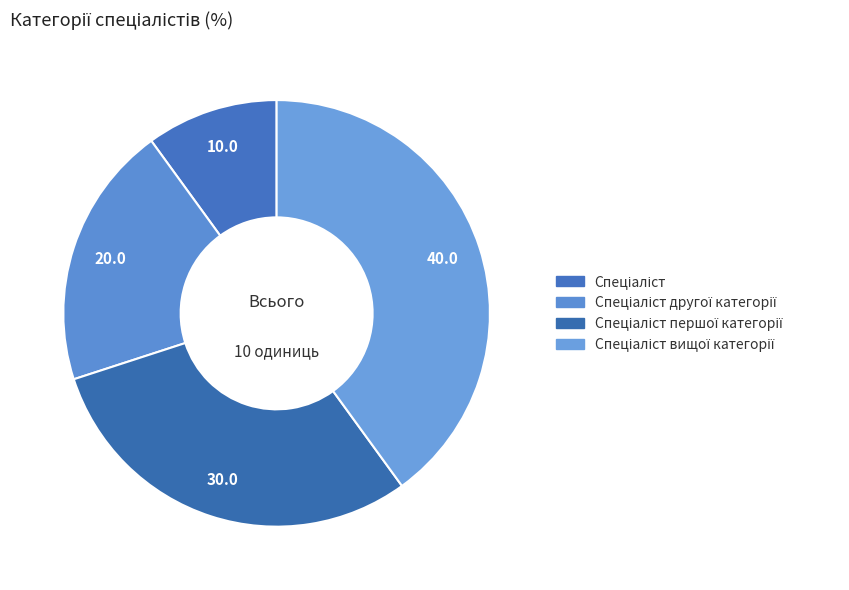

Which slice is the largest?

Спеціаліст вищої категорії